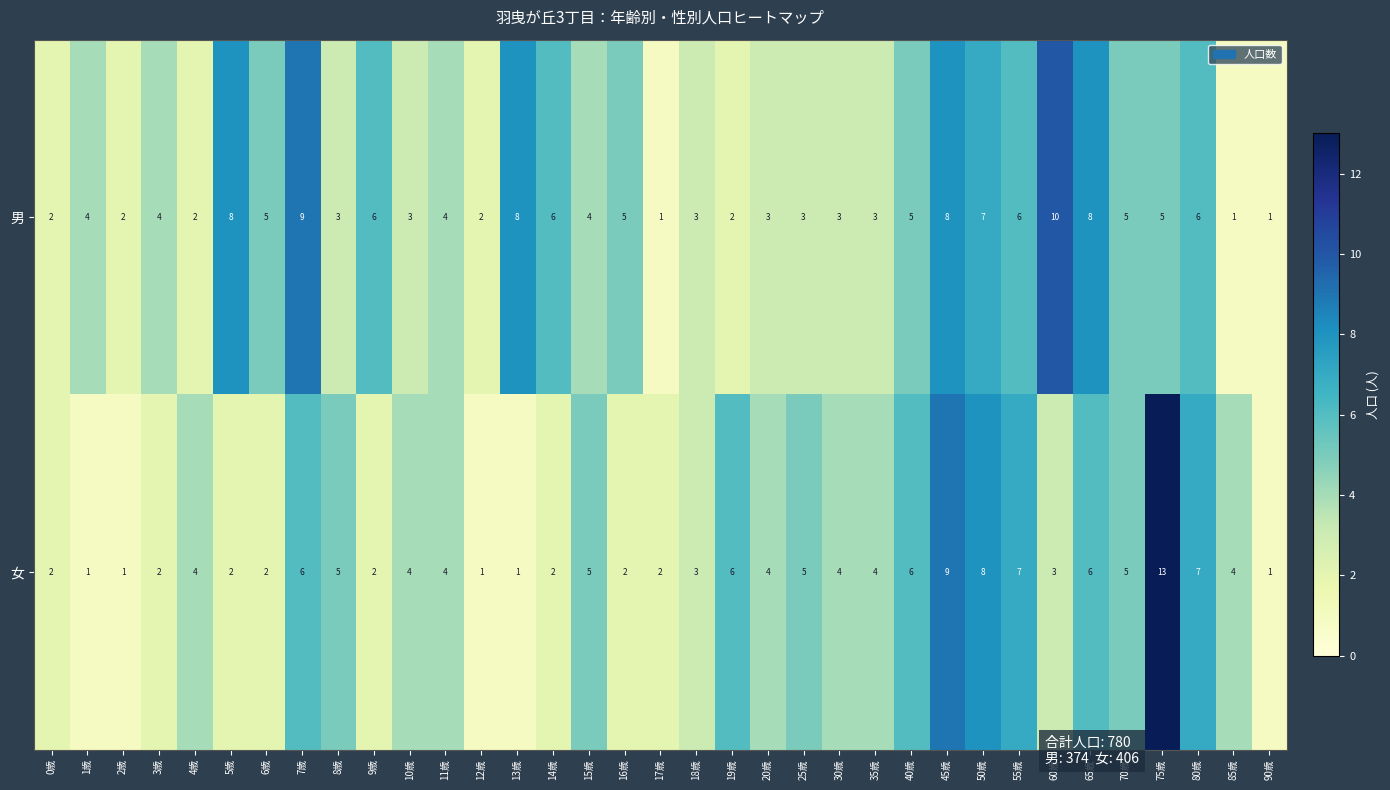

What value does the 女 series have at 19歳?

6